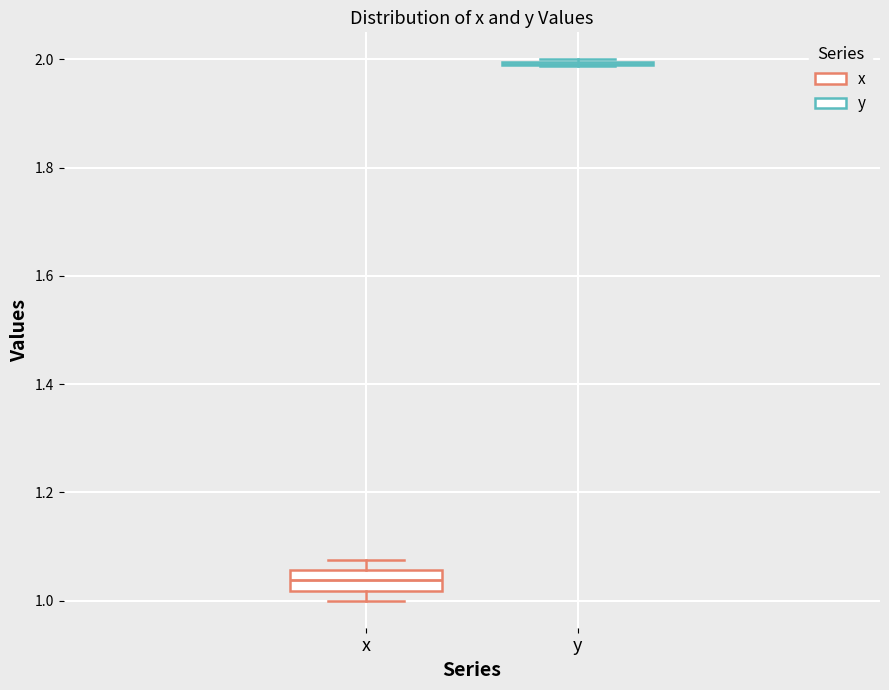

Reading left to right, read every box against the y-axis: the position of its median line, the range the box covers, and the ends of its whiskers. The values are not printed on the chart, so give them approximately, as read against the axis.

x: median 1.04, box 1.02 to 1.06, whiskers 1.00 to 1.08
y: box collapsed to a line at 2.00, whiskers 1.98 to 2.00